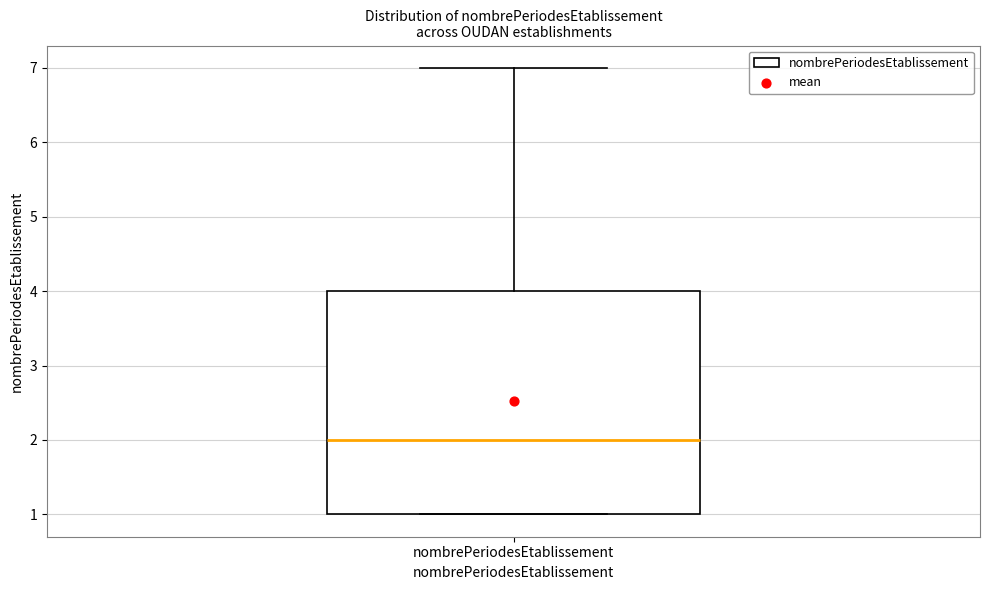

Transcribe this box plot: give where the median line is, the range the box spans, and where the two whiskers end, as read against the y-axis. The values are not printed on the chart, so give them approximately, as read against the axis.

median 2, box 1 to 4, whiskers 1 to 7